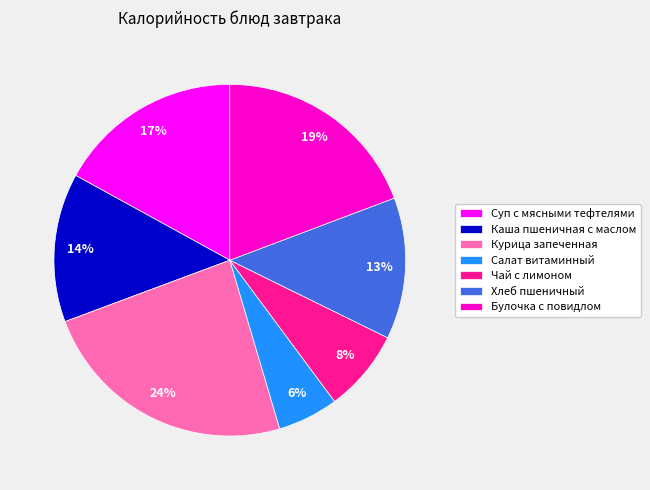

Is it true that Хлеб пшеничный is 13% of the pie?

True